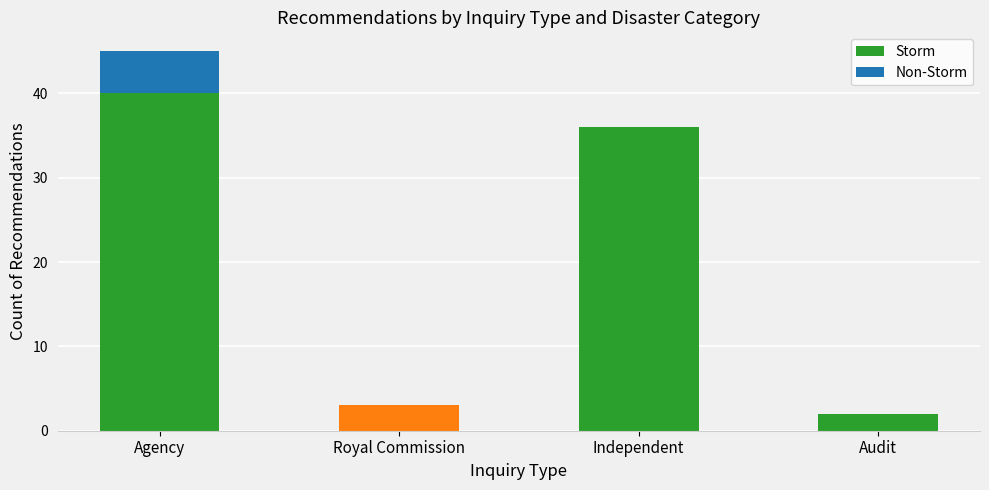

What is the highest value of the Storm series?

40